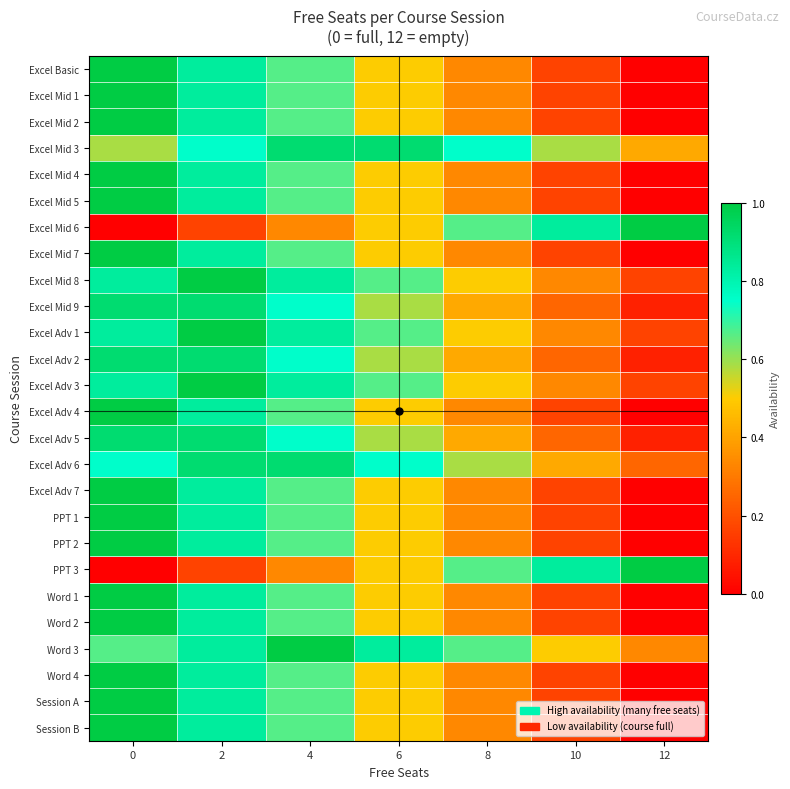

At how many categories does at least one series exceed 0?

7